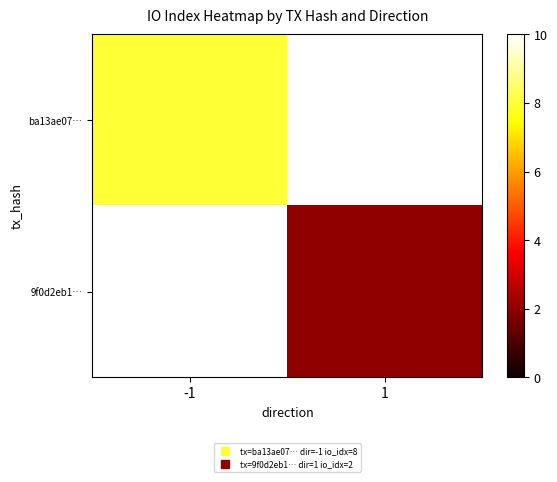

How many distinct data groups are displayed?

2